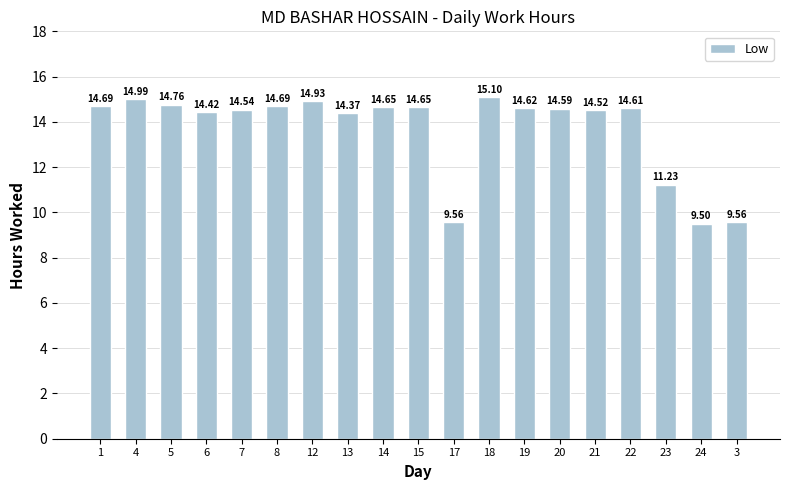

Does the chart contain any negative values?

No